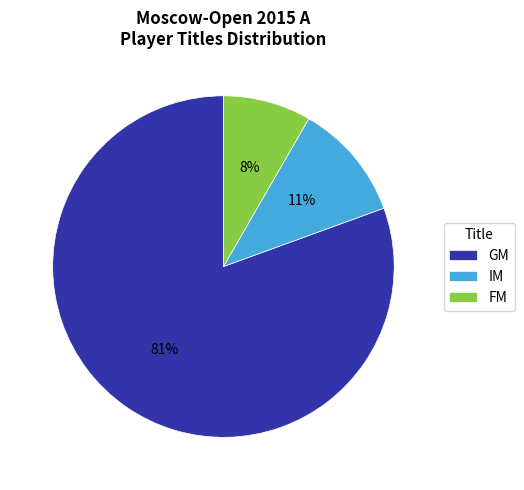

Rank the categories by value from lowest to highest.

FM, IM, GM